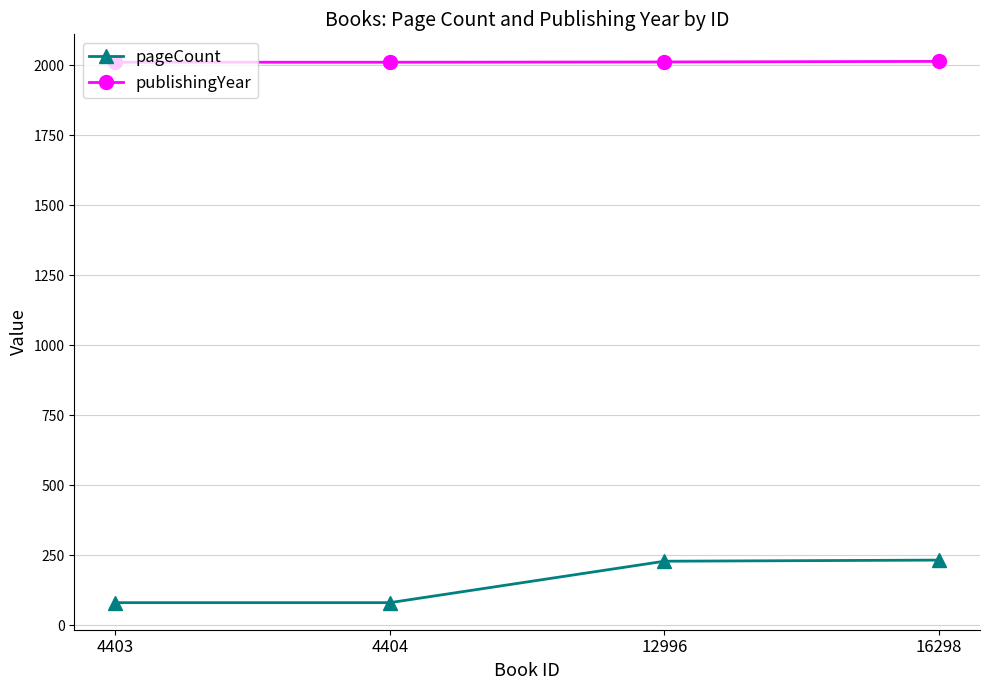

What are all the series names shown in the legend?

pageCount, publishingYear